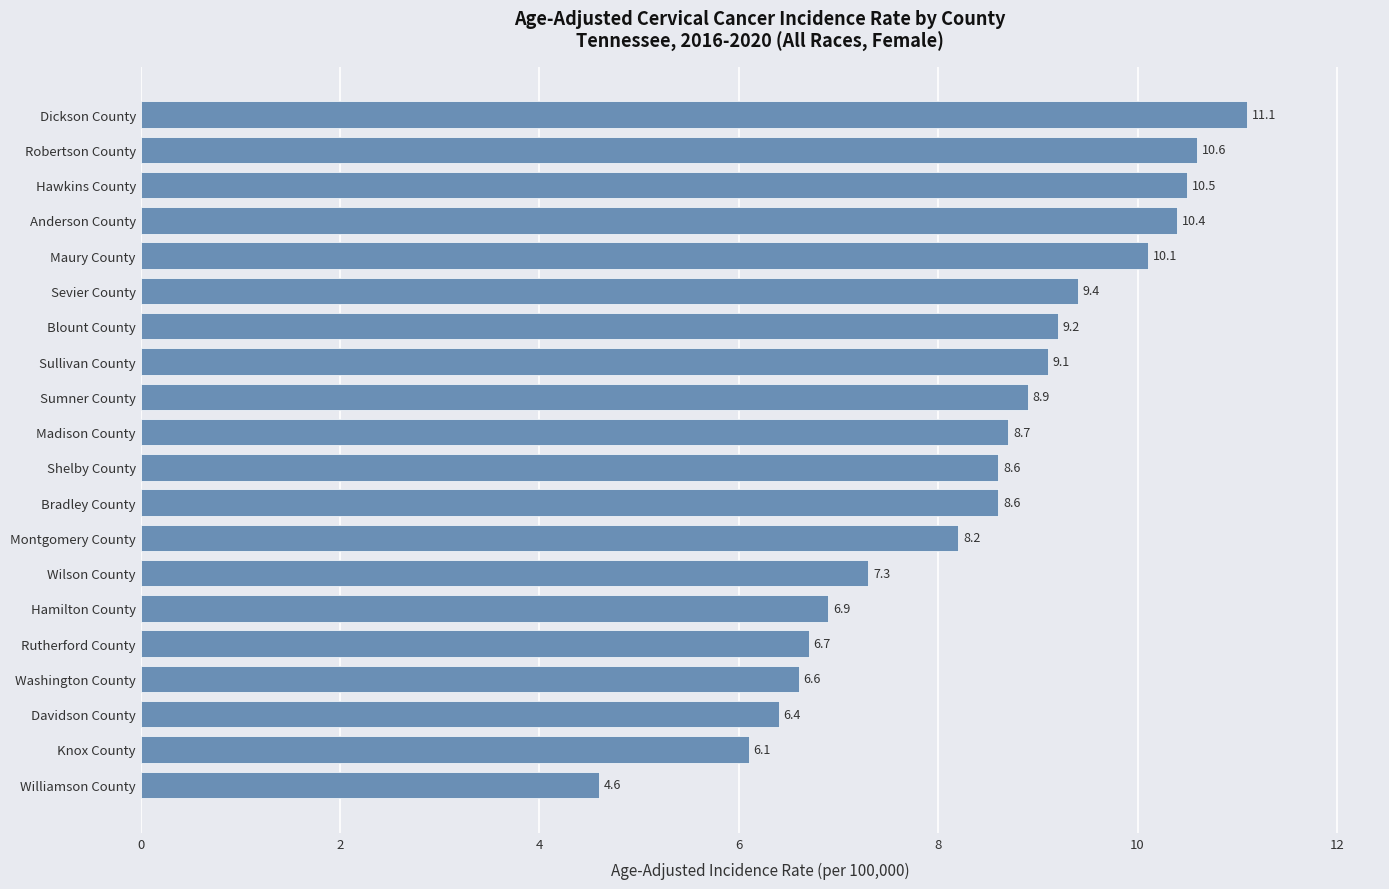

What is the average value?

8.4